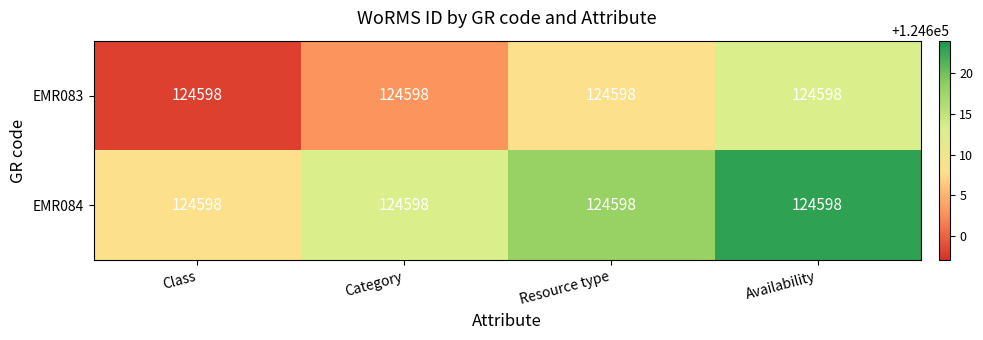

Is the value of EMR084 at Category greater than the value of EMR083 at Availability?

No